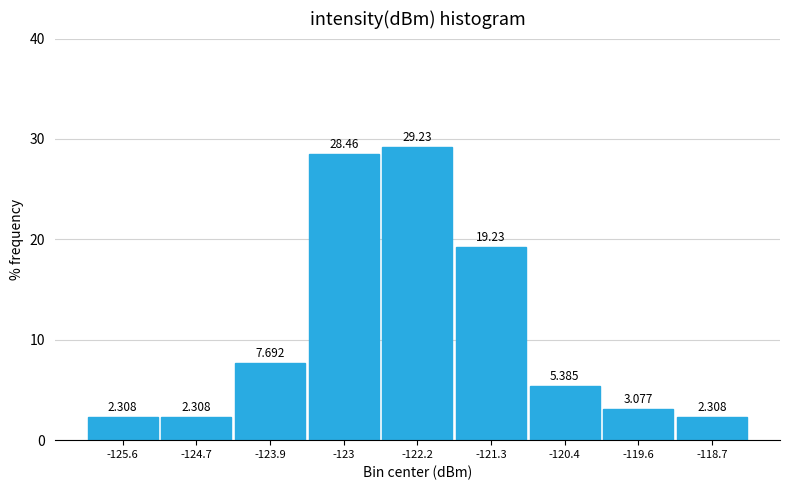

Reading left to right, list every bar in this chart as the range it spans on the x-axis followed by its height. The bar edges are not printed on the chart, so give them approximately, as read against the axis.

-126.0 to -125.1: 2.308
-125.1 to -124.3: 2.308
-124.3 to -123.4: 7.692
-123.4 to -122.6: 28.462
-122.6 to -121.7: 29.231
-121.7 to -120.9: 19.231
-120.9 to -120.0: 5.385
-120.0 to -119.2: 3.077
-119.2 to -118.3: 2.308